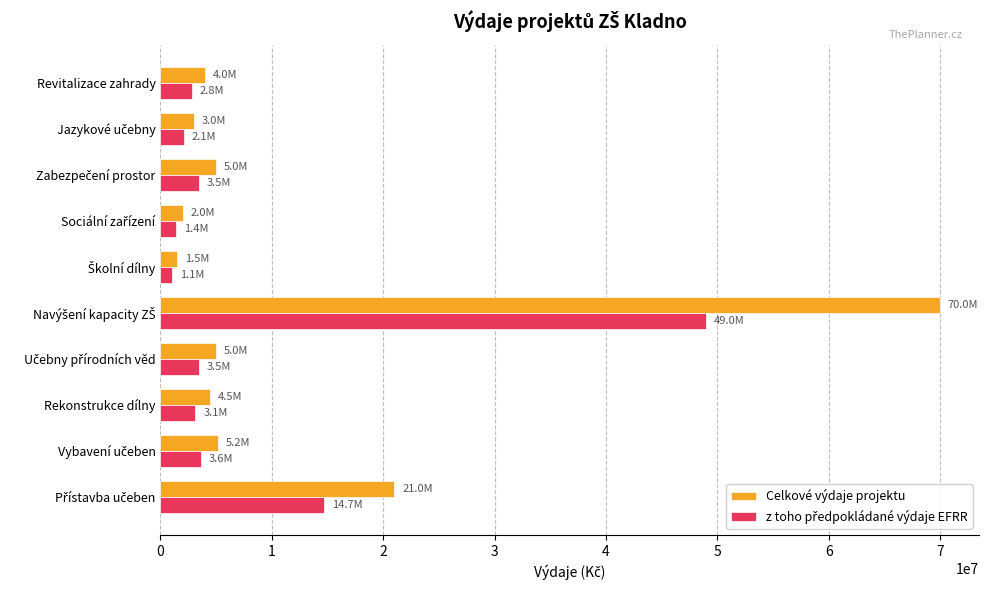

True or false: Celkové výdaje projektu has a value of 7134387 at Rekonstrukce dílny.

False